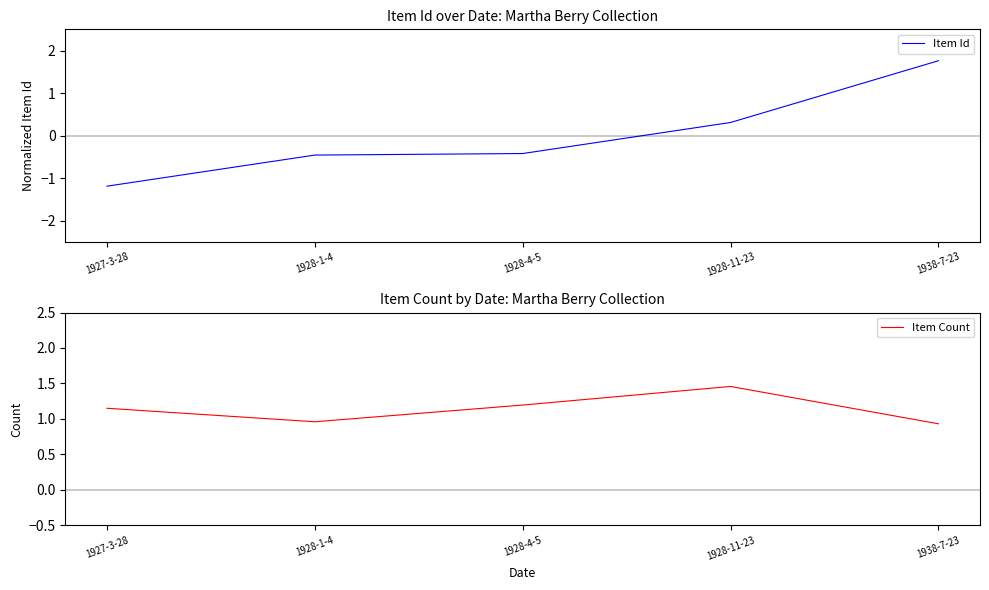

At 1927-3-28, list the series in order from largest to smallest.

Item Count, Item Id